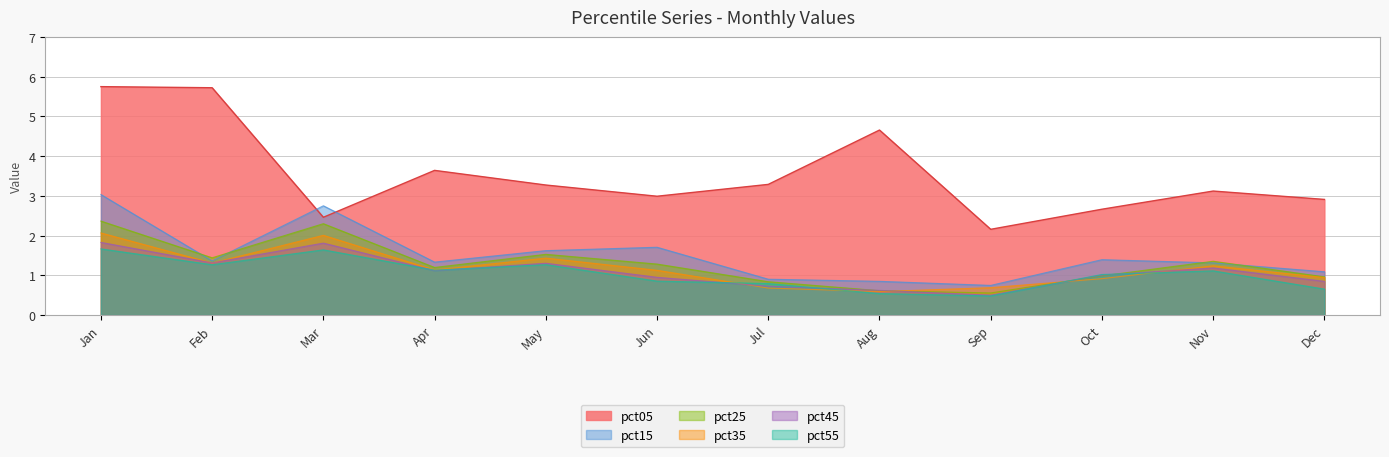

Is it true that pct15 equals 3.7 at Mar?

False